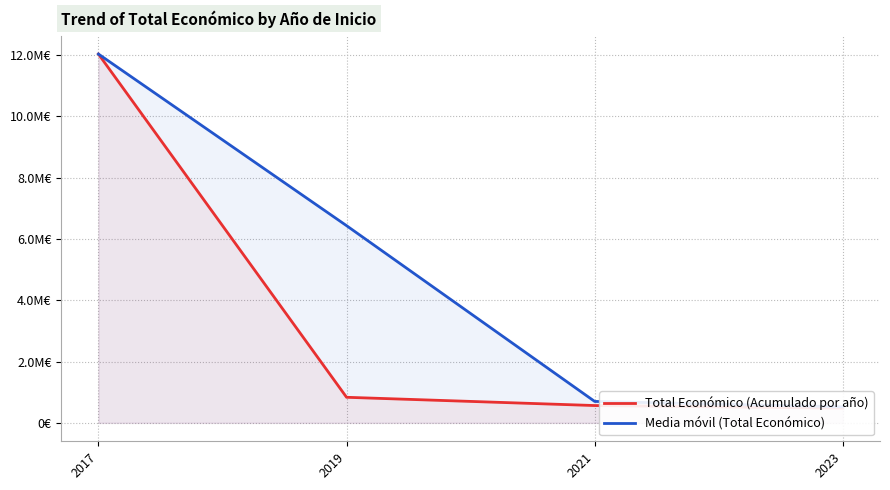

At which label does Media móvil (Total Económico) reach its peak?

2017